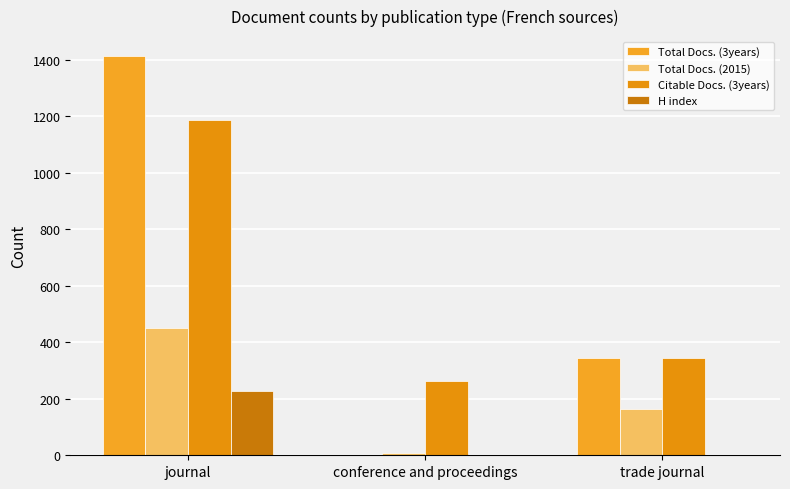

True or false: Total Docs. (2015) has a value of 776 at journal.

False